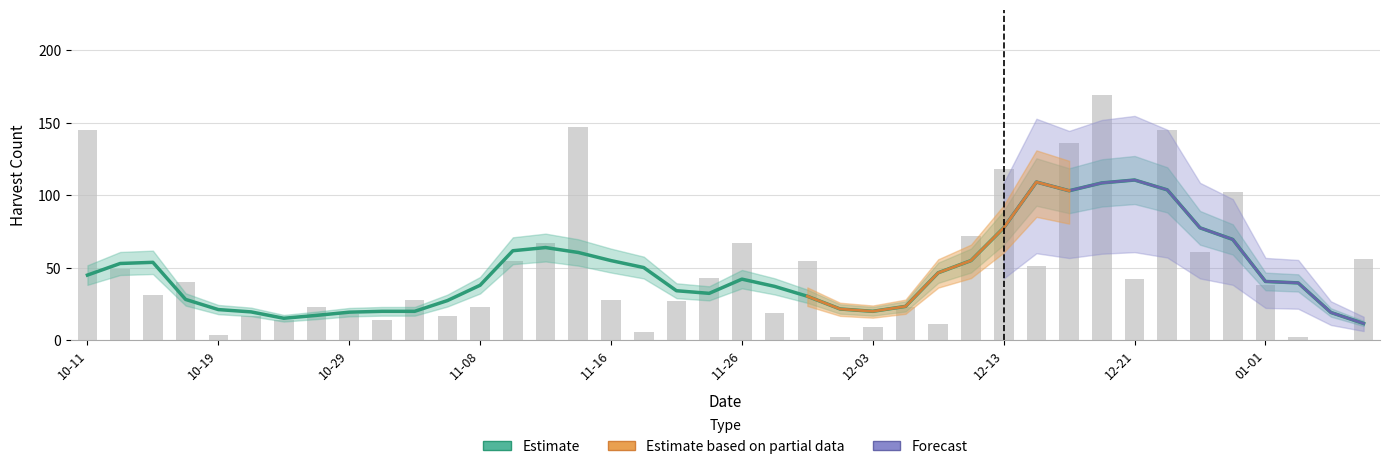

What is the label of the 20th bar from the left?

2014-11-23